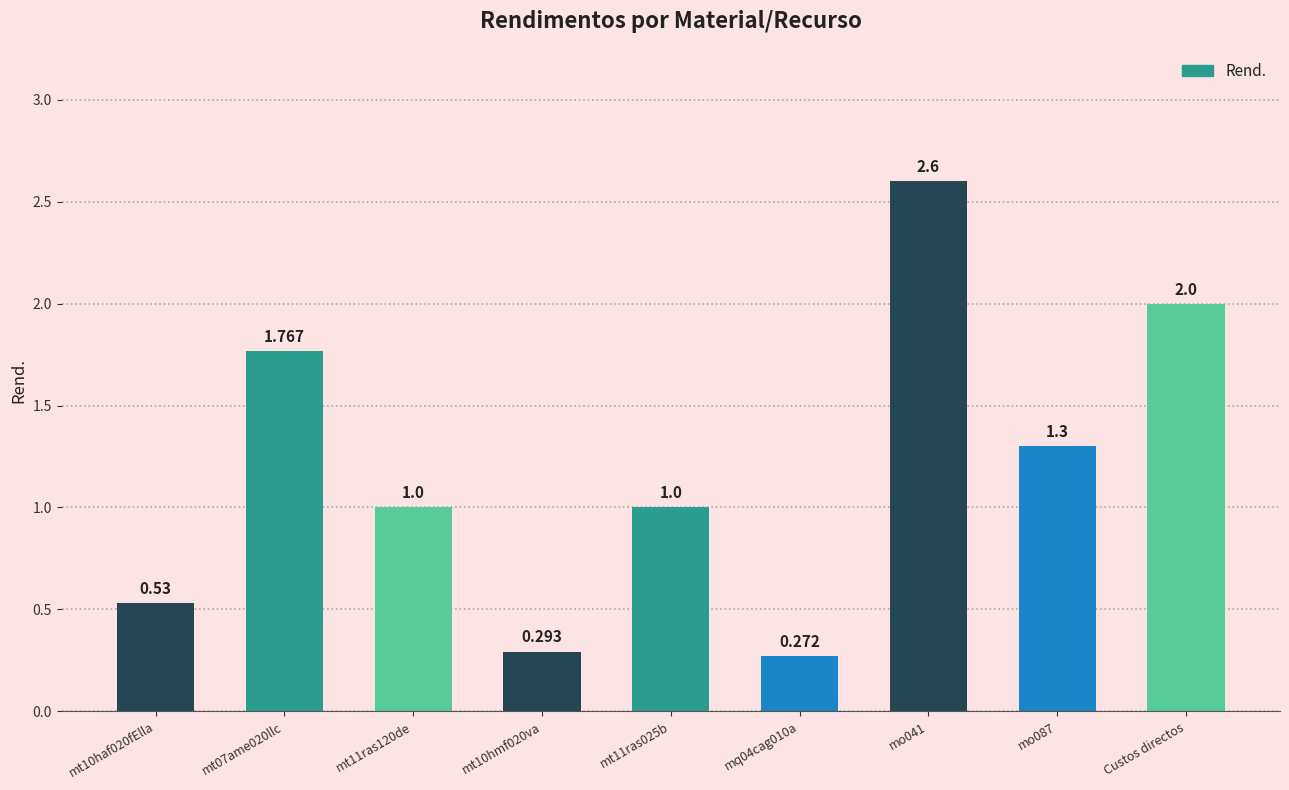

Are the bars grouped side by side (vs. stacked)?

No